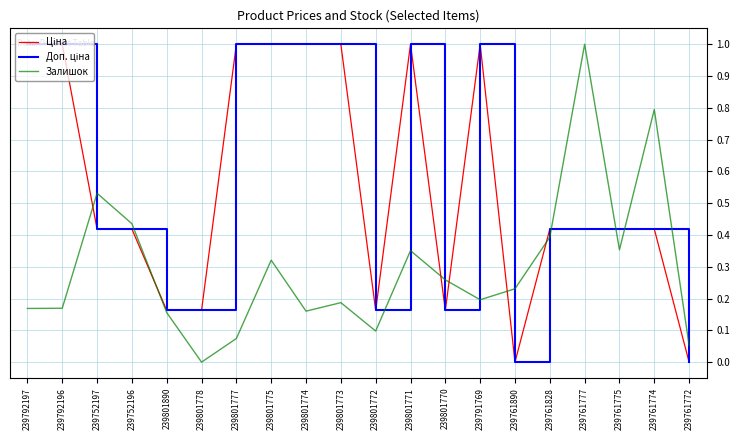

Does the chart display data point markers on the line(s)?

No